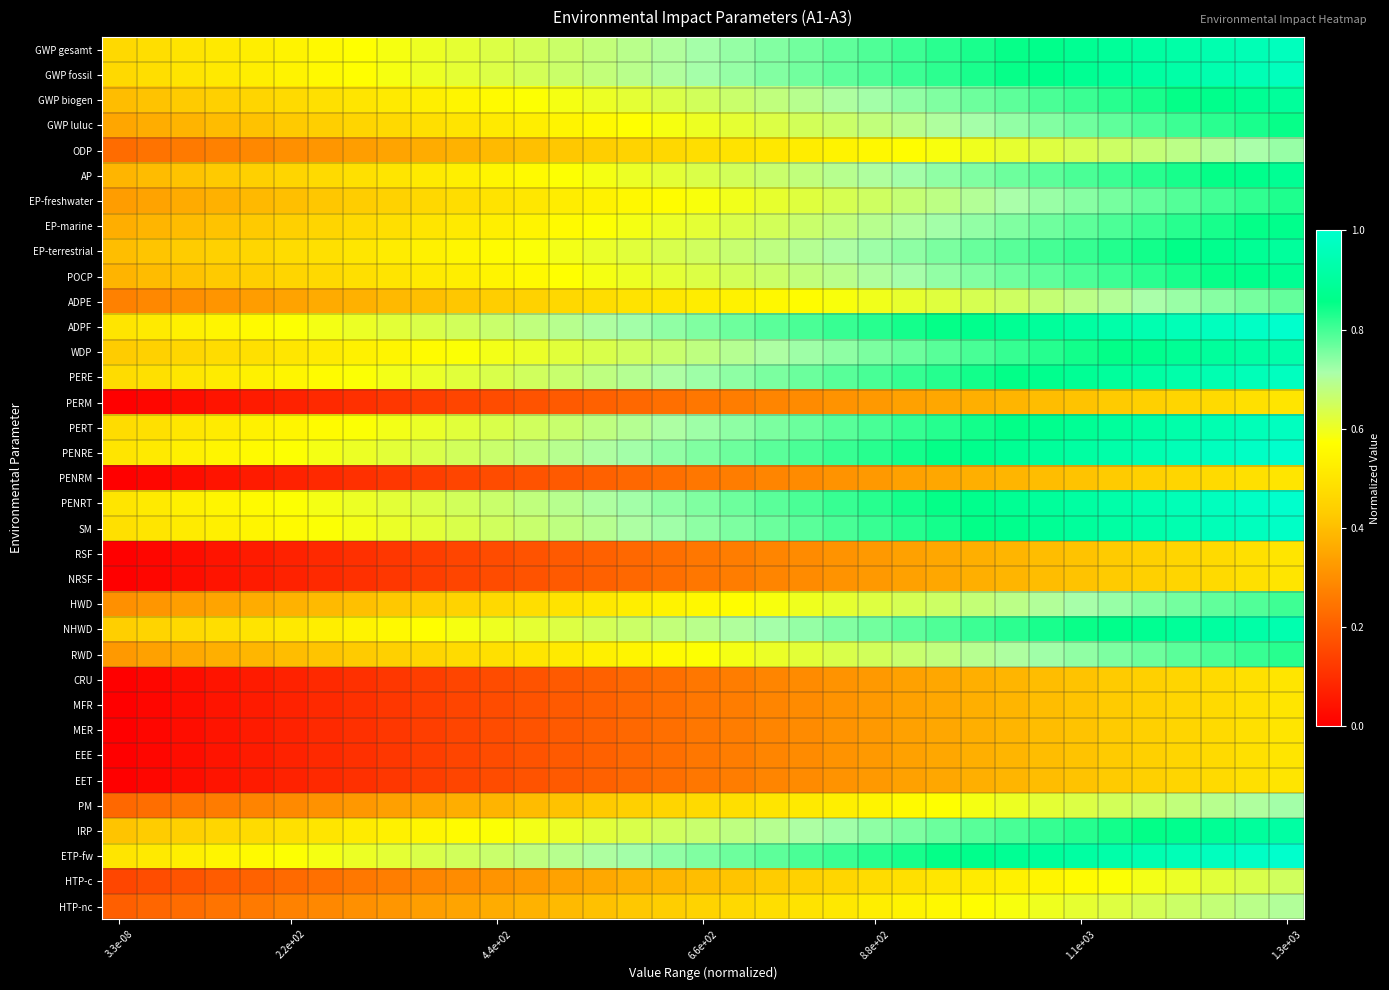

At which category does the chart reach its peak across all series?

1.3e+03